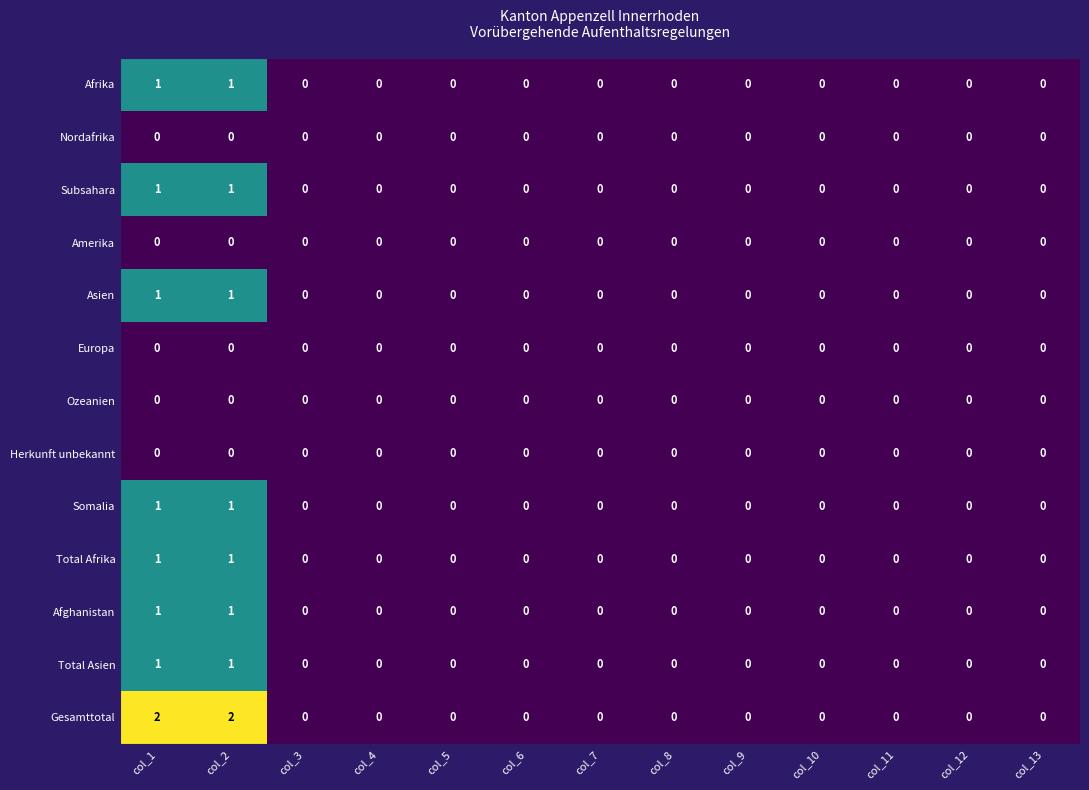

Which series has the largest total across all categories?

Gesamttotal